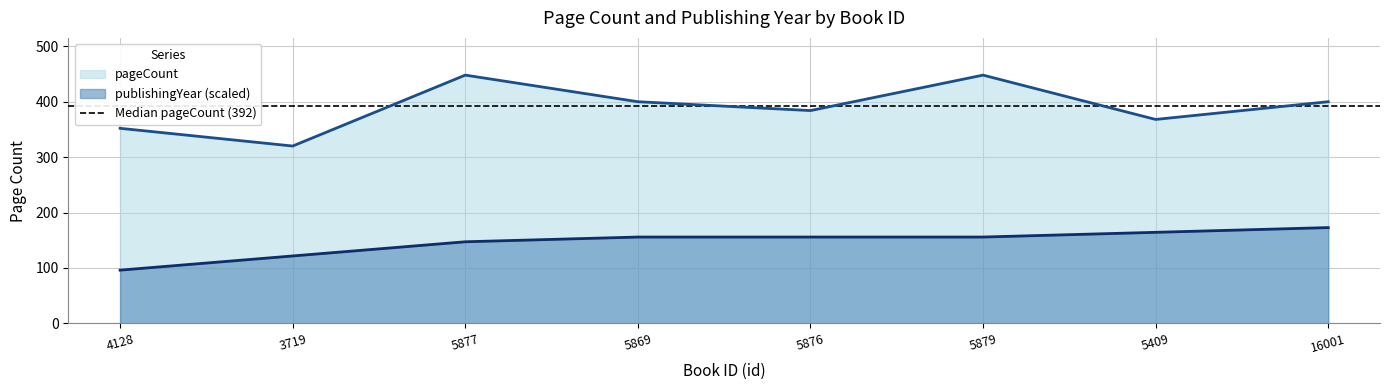

Rank the series by their average value, from highest to lowest.

pageCount, publishingYear